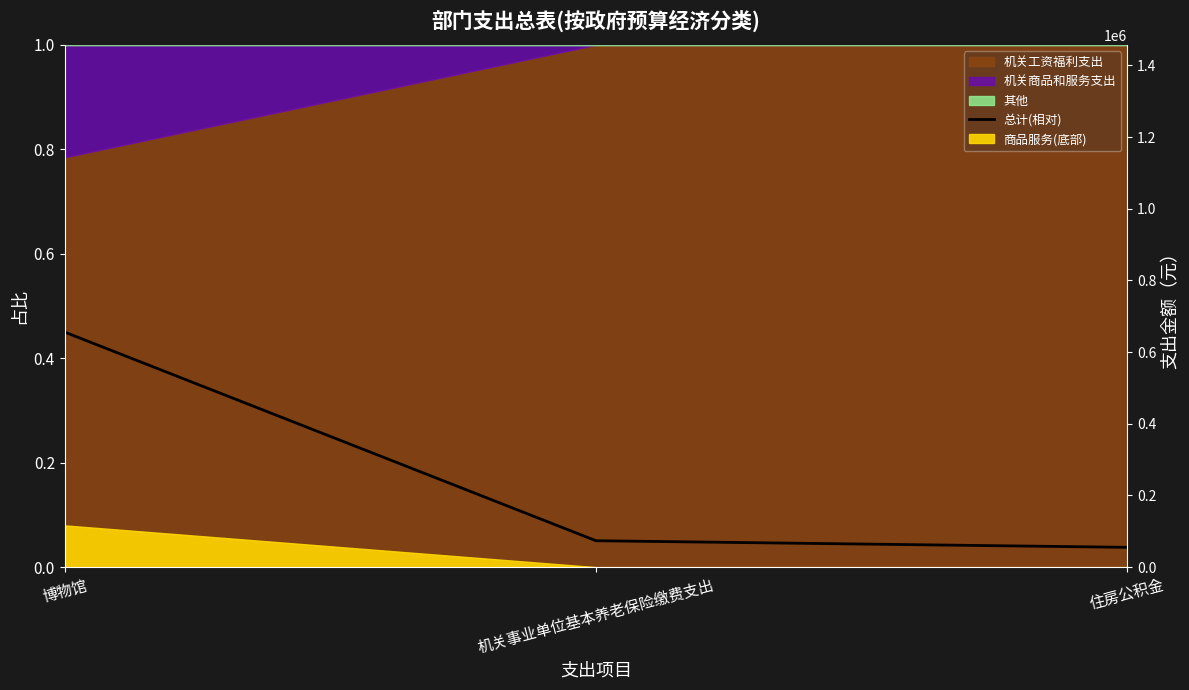

Rank the categories by value from highest to lowest.

博物馆, 机关事业单位基本养老保险缴费支出, 住房公积金